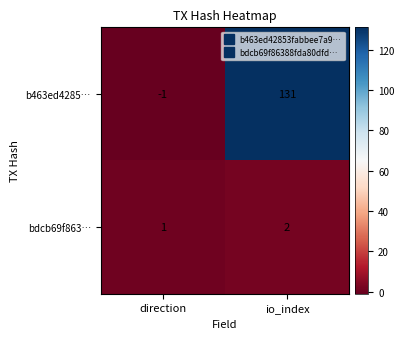

The value of b463ed4285… at io_index is 131. True or false?

True